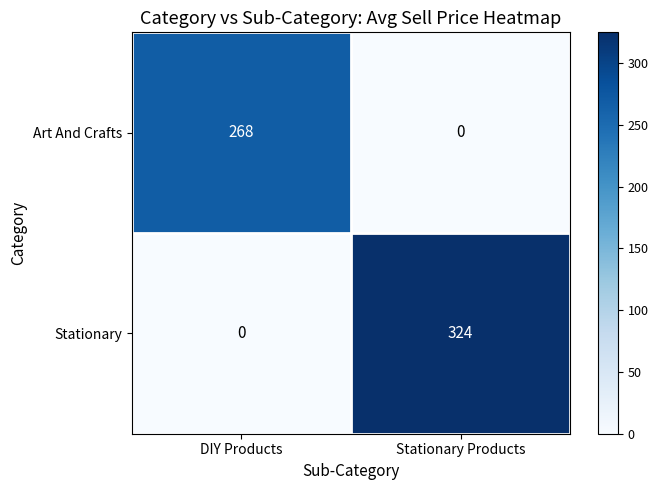

What is the total value across all series at Stationary Products?

324